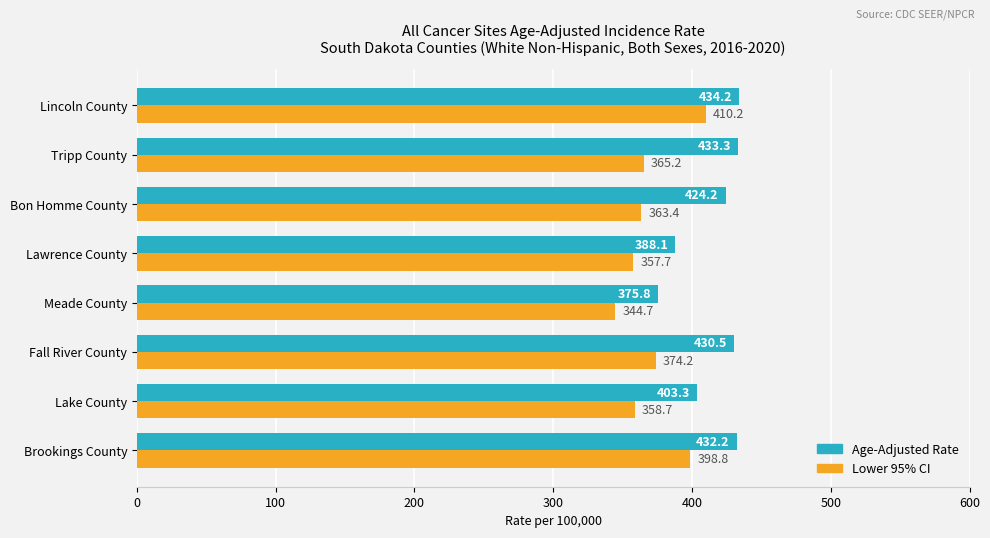

The value of Age-Adjusted Rate at Tripp County is 433.3. True or false?

True